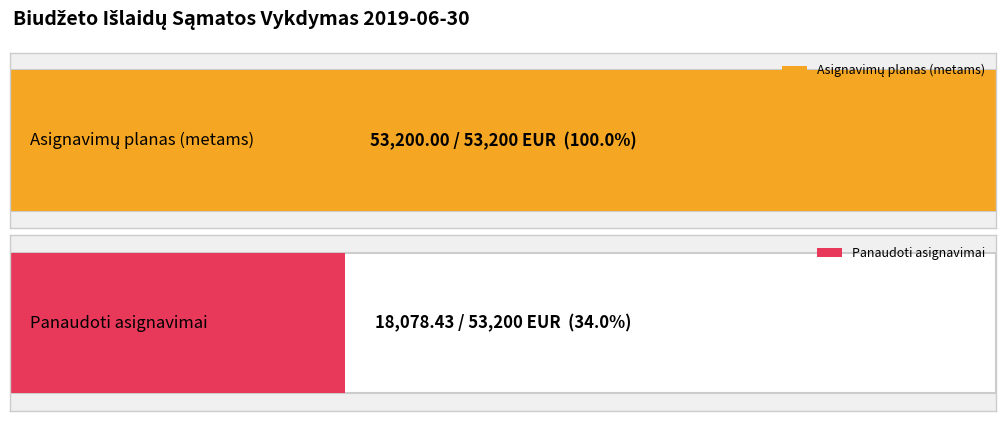

What is the greatest value displayed?

53200.0